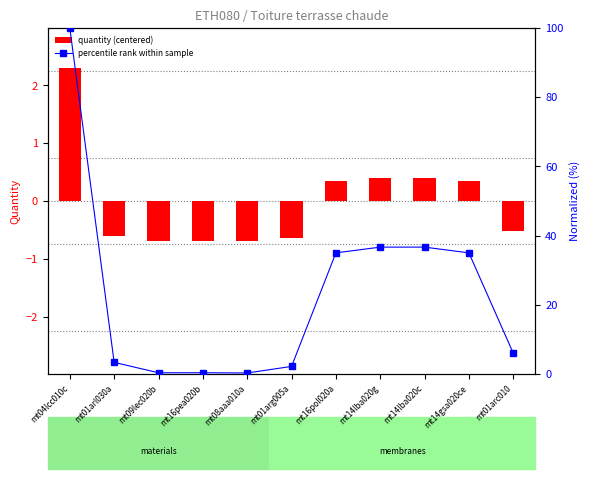

At which label does percentile rank within sample first exceed 6?

mt04lcc010c